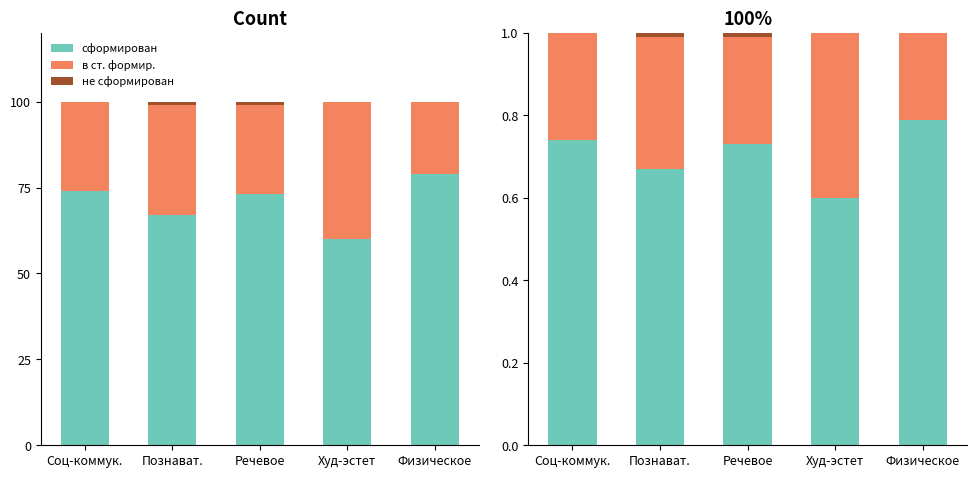

Reading left to right, what are all the values shown in this chart?

сформирован: 0.7	0.7	0.7	0.6	0.8
в ст. формир.: 0.3	0.3	0.3	0.4	0.2
не сформирован: 0.0	0.0	0.0	0.0	0.0